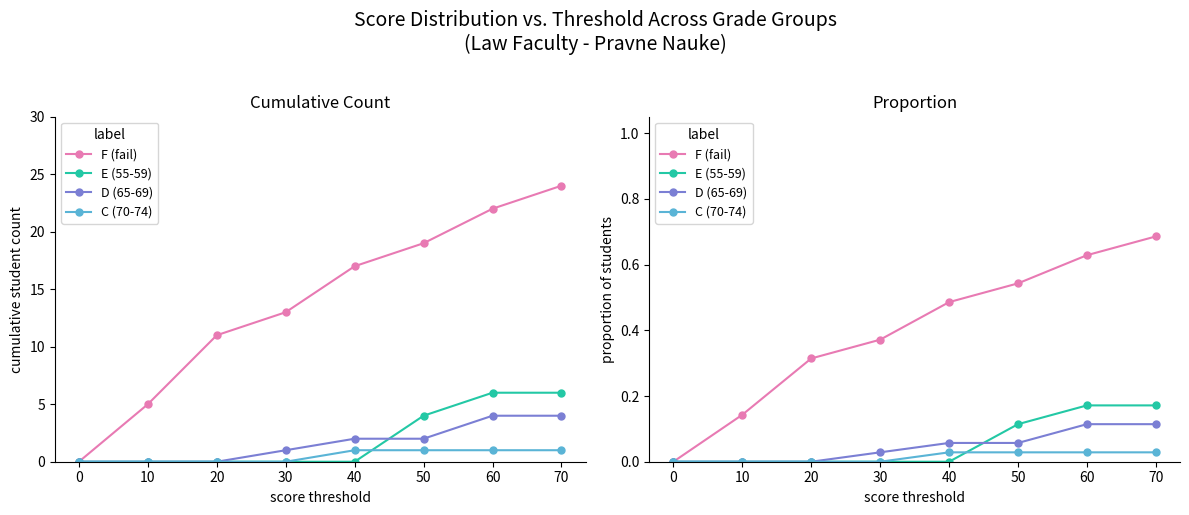

True or false: C (70-74) and D (65-69) cross at least once.

False